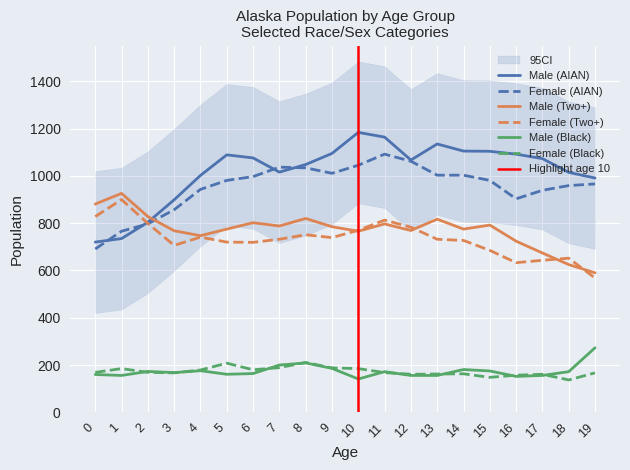

The Male (Two+) series shows 1083 at 16. True or false?

False